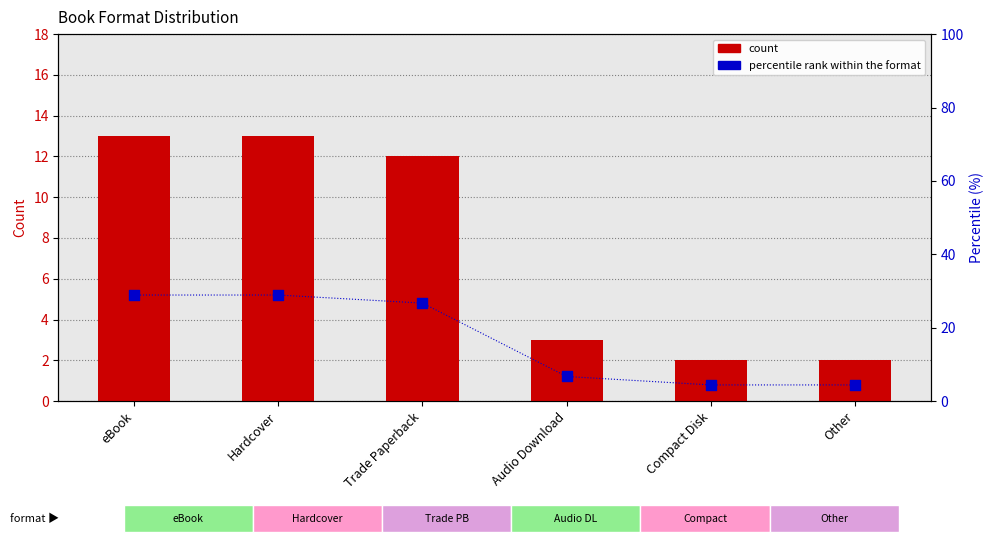

Which series contains the highest Y value?

percentile rank